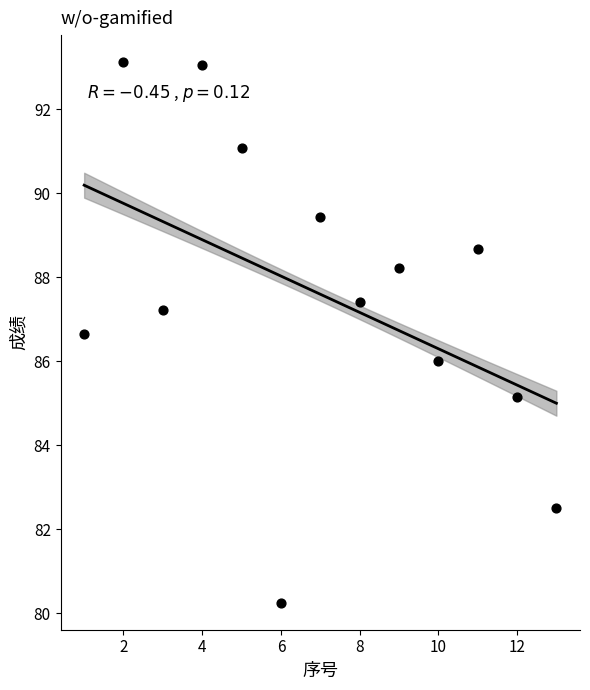

What is the range of Y values (max minus min)?

12.9